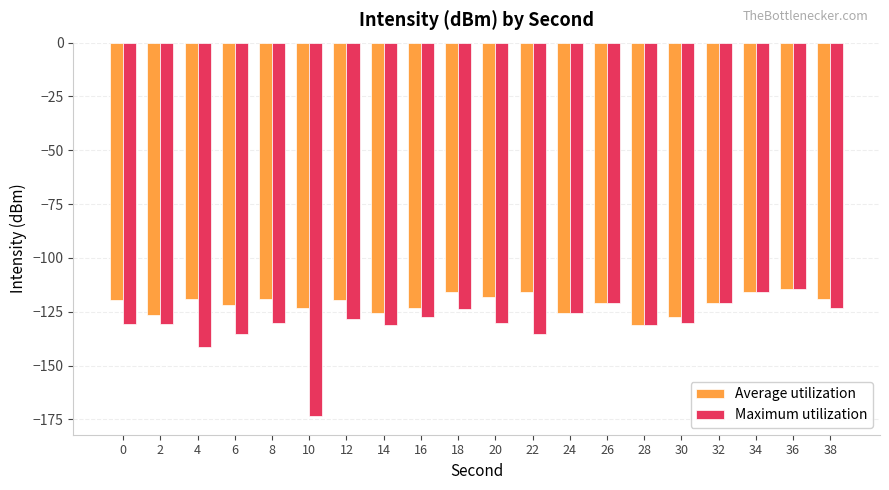

Count the number of data series in this chart.

2